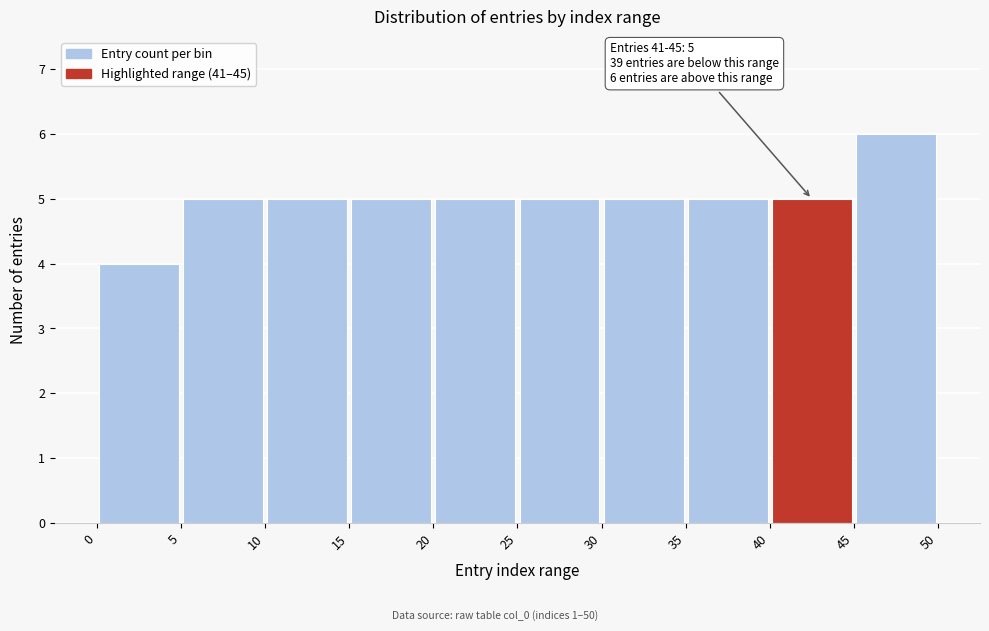

Over which range of the x-axis is the bar tallest?

45 to 50